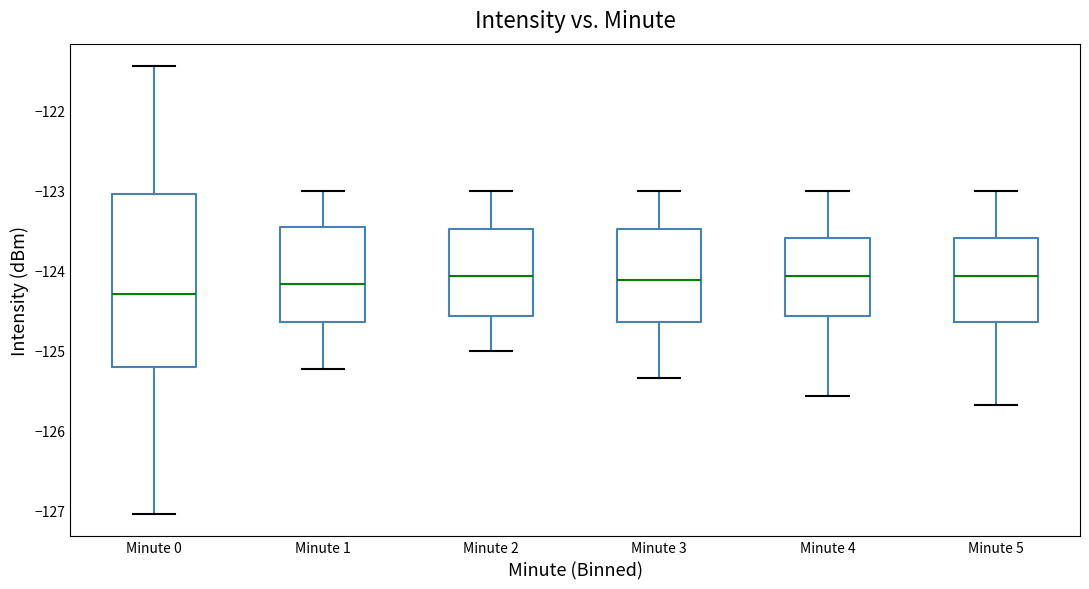

Where is the upper edge of the box for Minute 3 on the y-axis? The values are not printed on the chart, so give them approximately, as read against the axis.

-123.5